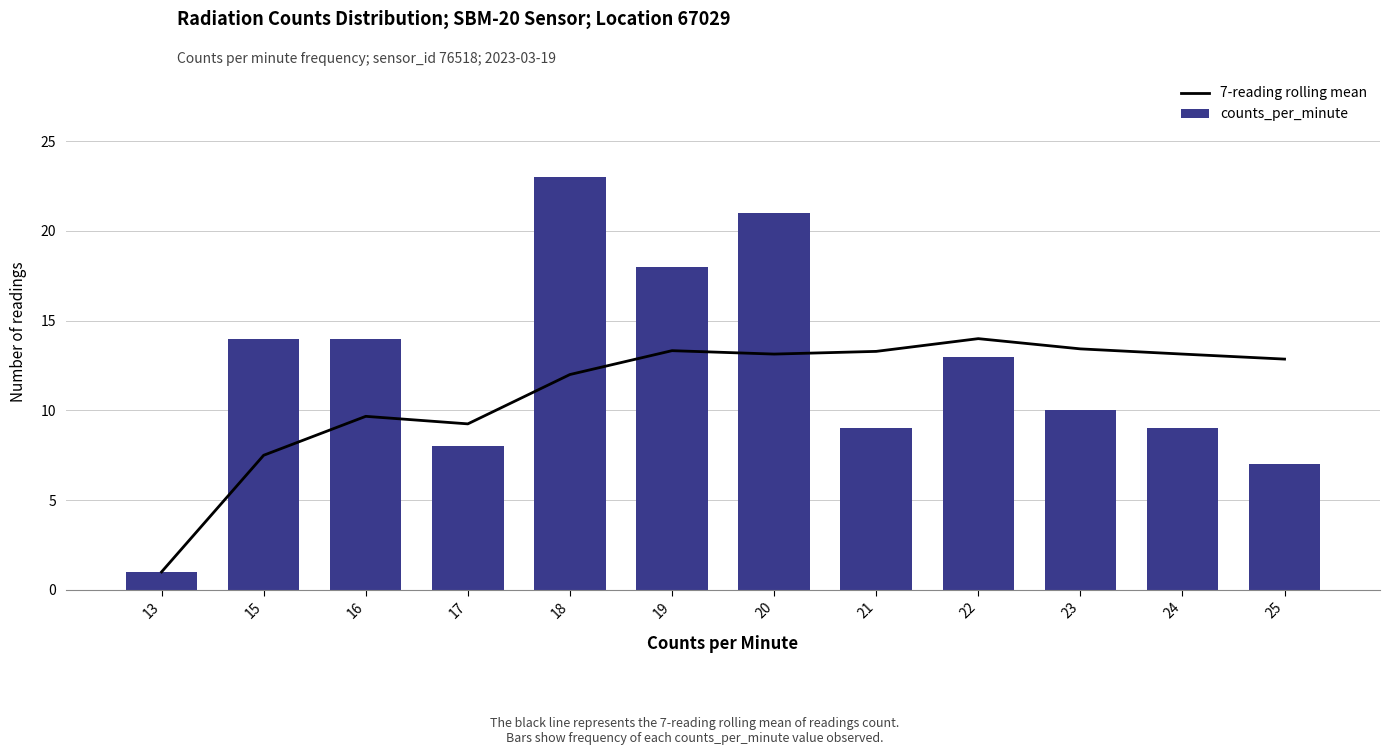

Reading left to right, extract all data points from this chart.

7-reading rolling mean: 1.0	7.5	9.7	9.2	12.0	13.3	13.1	13.3	14.0	13.4	13.1	12.9
counts_per_minute: 1.0	14.0	14.0	8.0	23.0	18.0	21.0	9.0	13.0	10.0	9.0	7.0